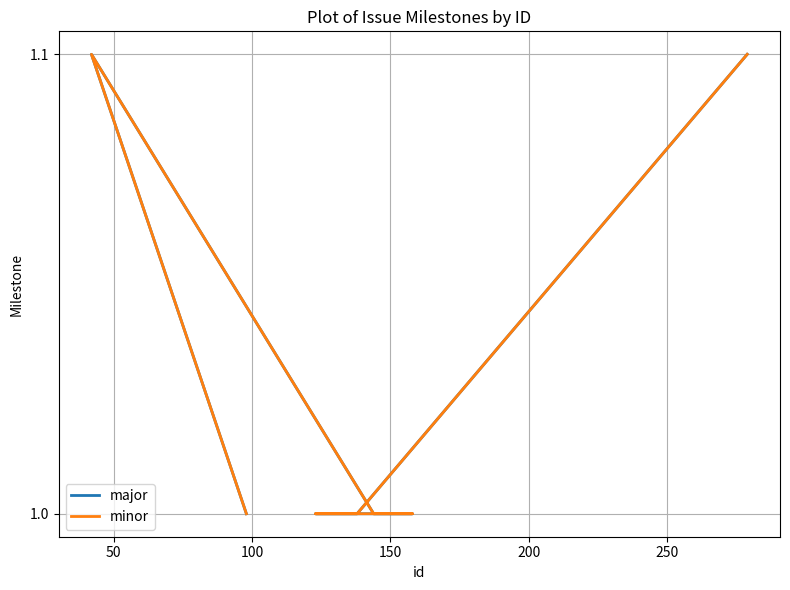

How many interior local peaks does the major series have?

1